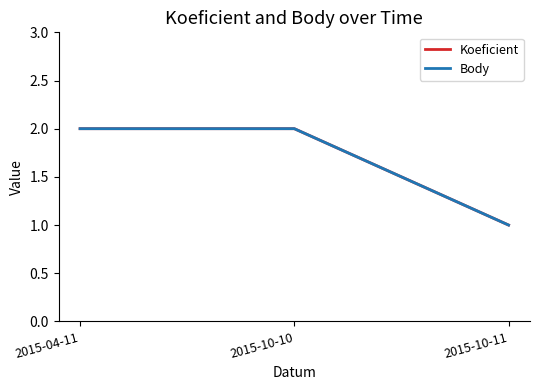

Does the chart have visible grid lines?

No